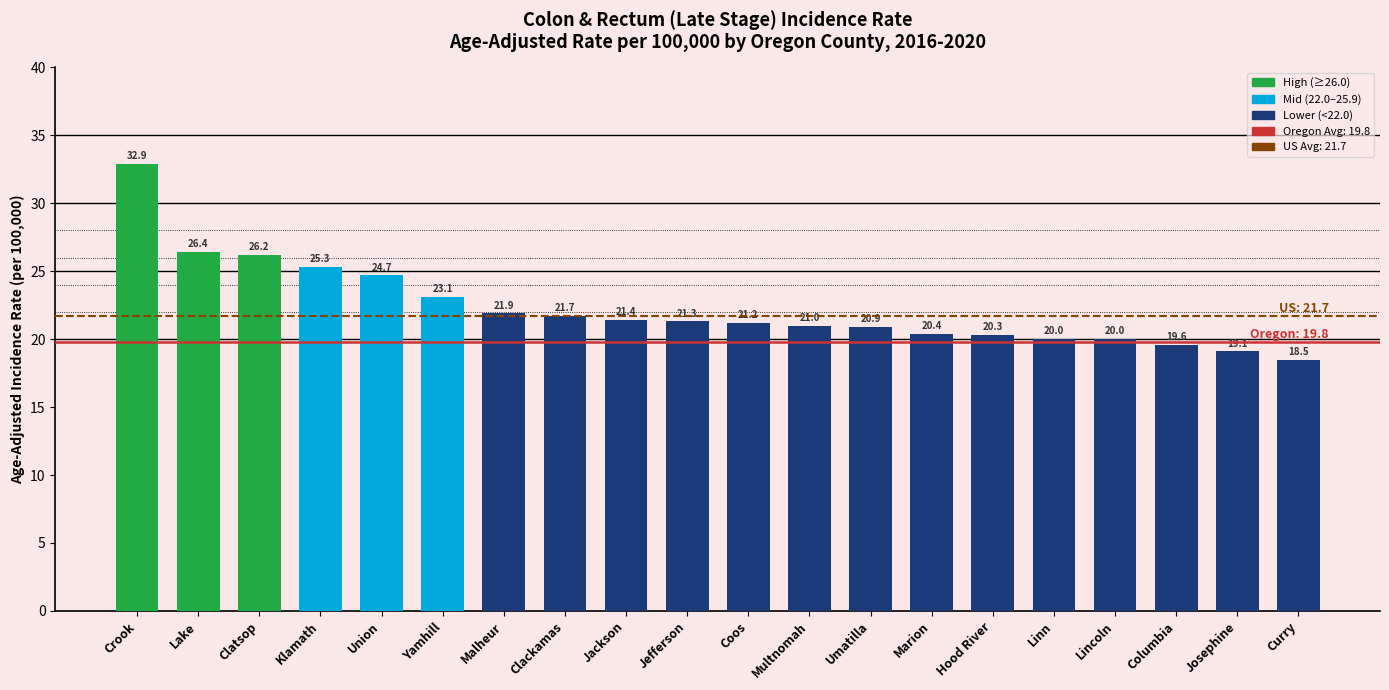

True or false: the data shows 19.1 at Josephine.

True